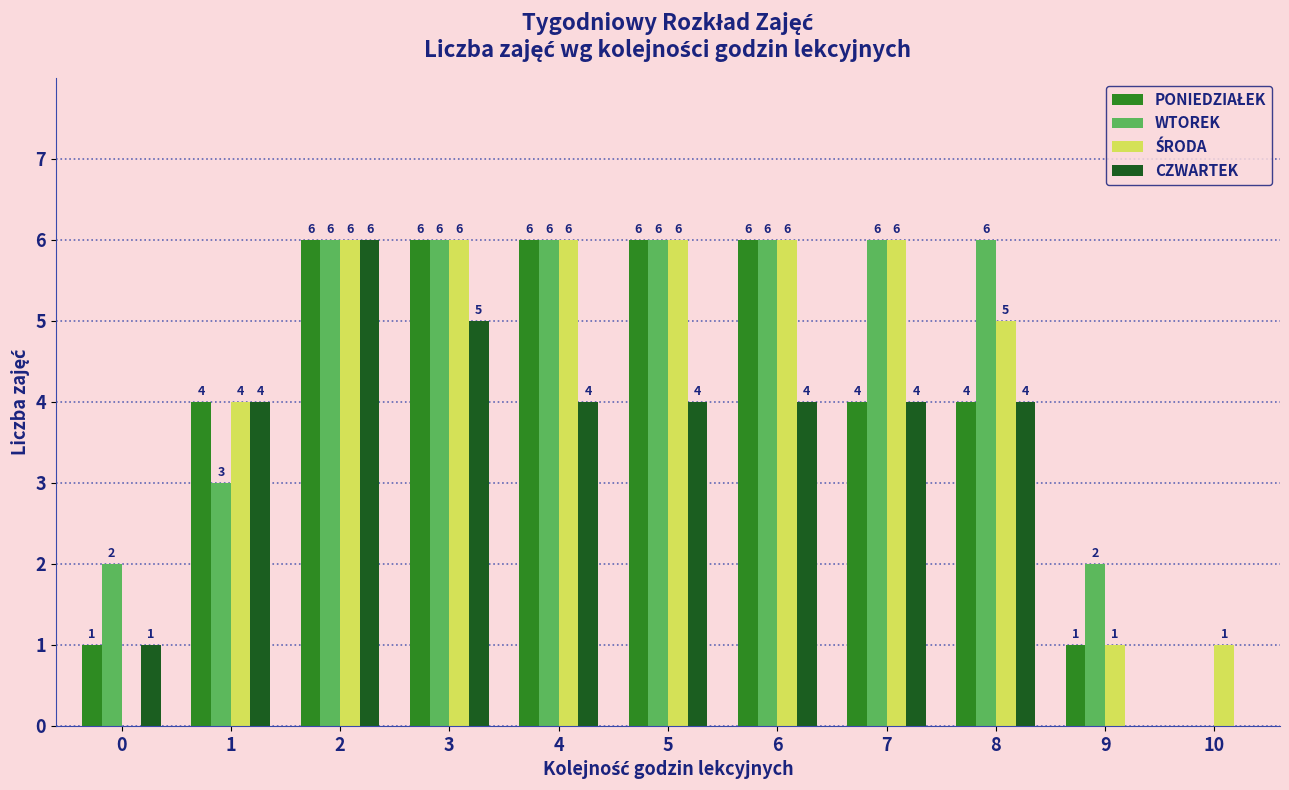

The CZWARTEK series shows 2 at 5. True or false?

False